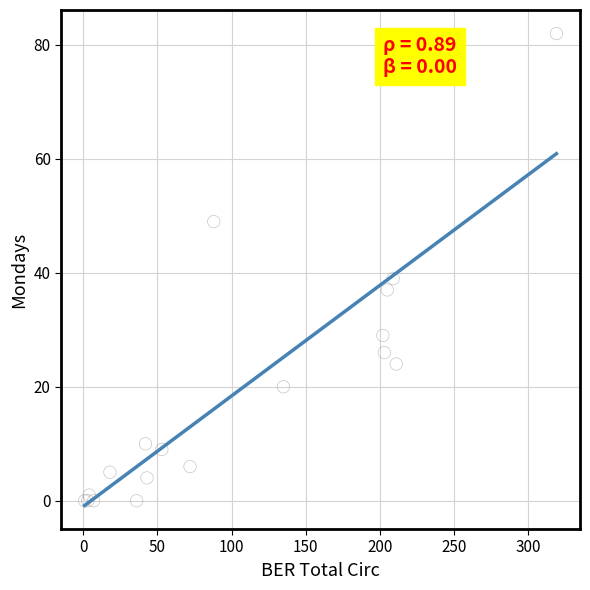

What Y value in the scatter plot is closest to 41?

39